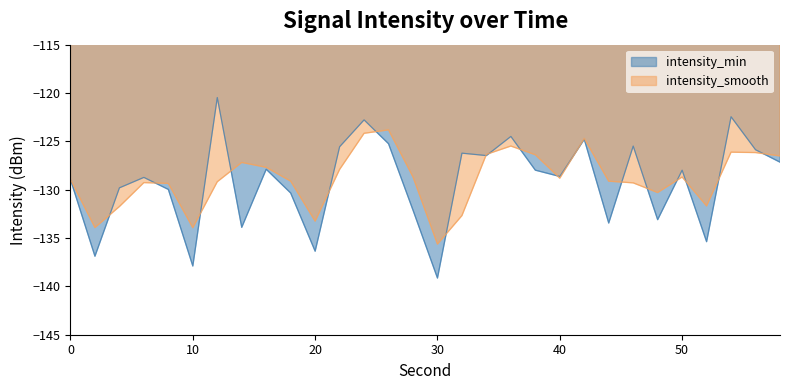

Between 28 and 56, which series saw the biggest shift?

intensity_min